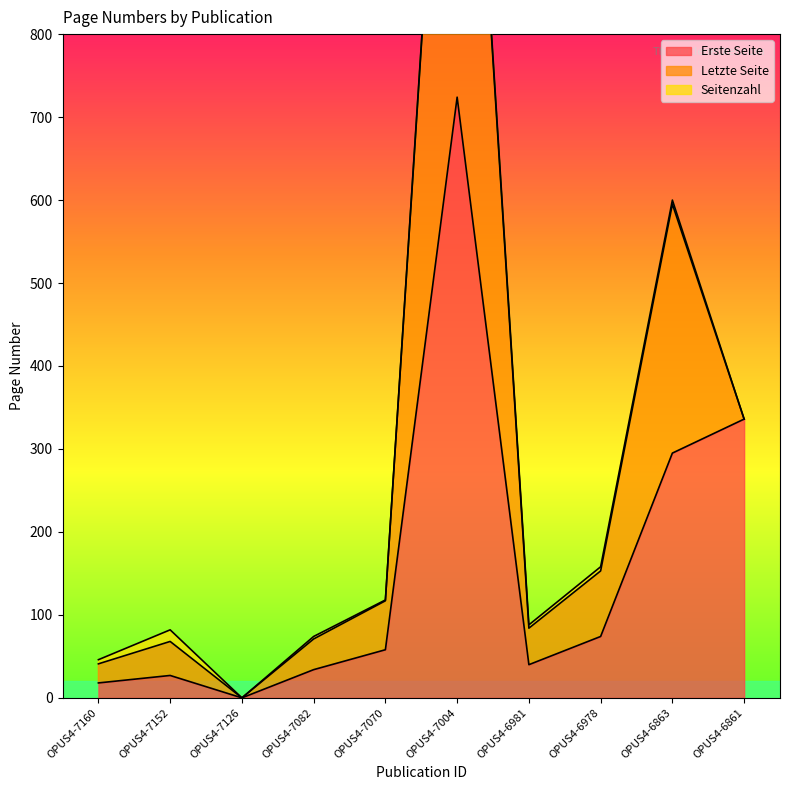

What is the total value across all series at OPUS4-6978?

158